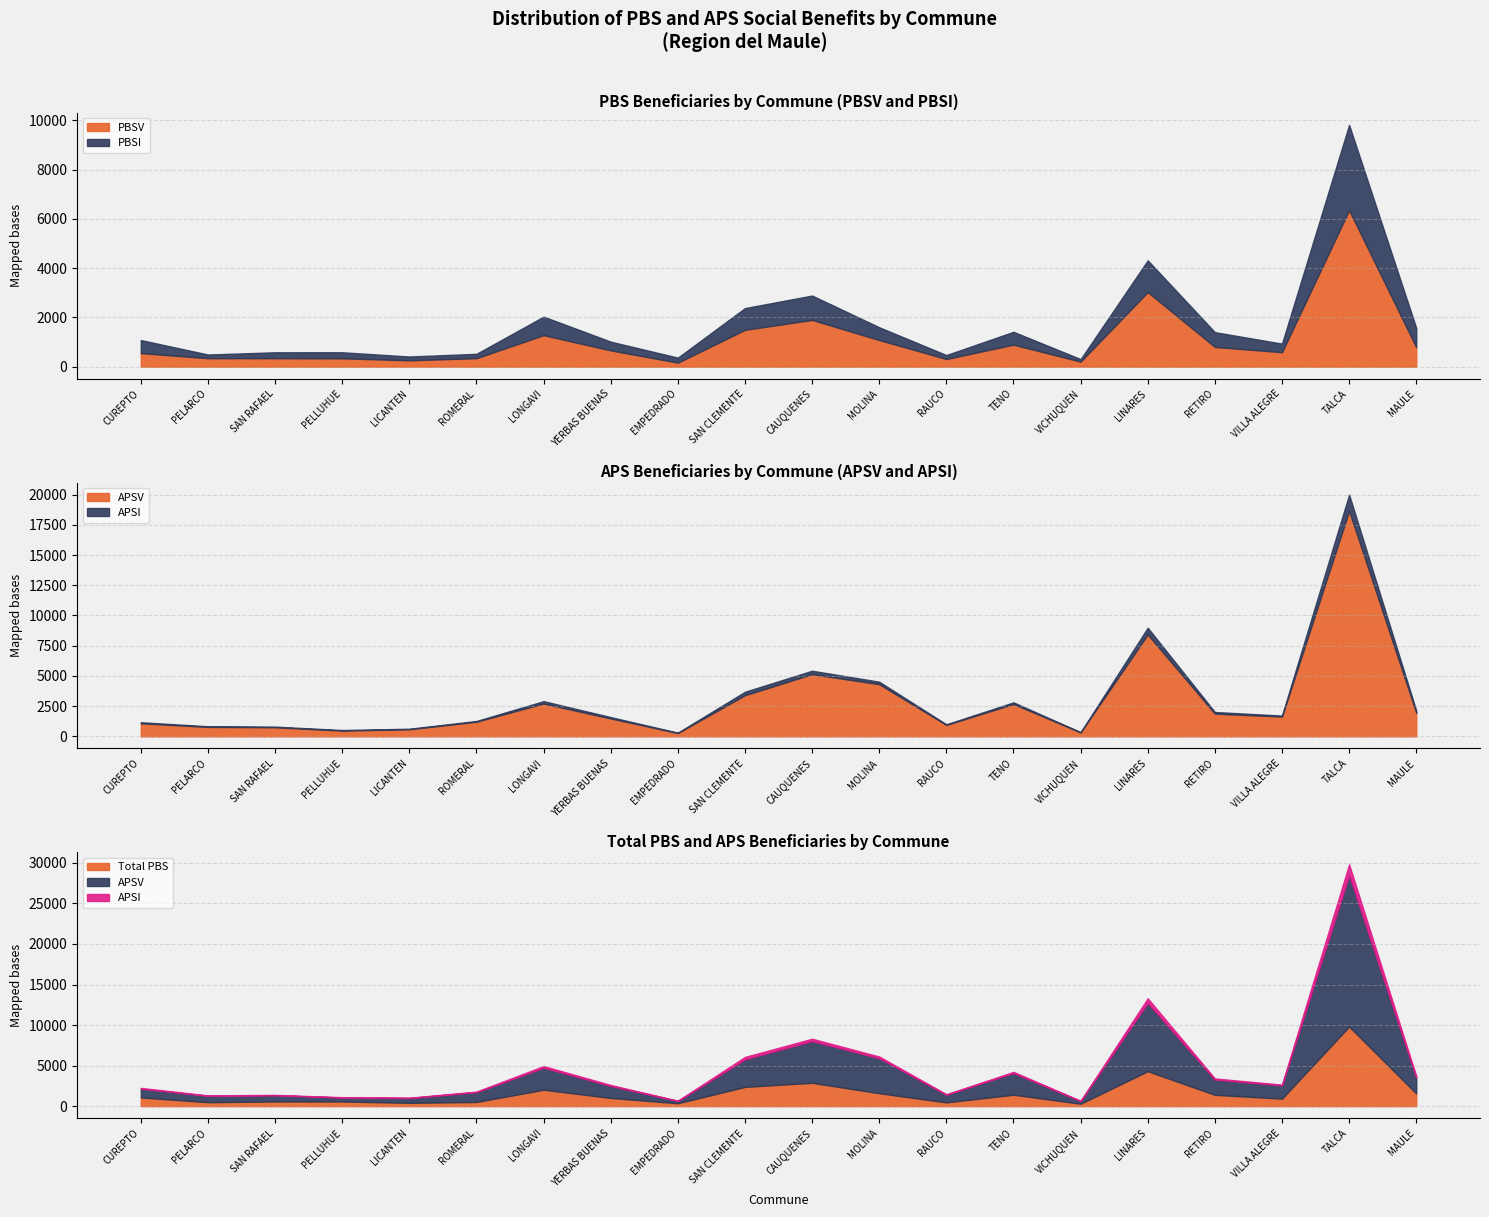

In APSI, how many points are higher than both neighbors (excluding endpoints)?

5